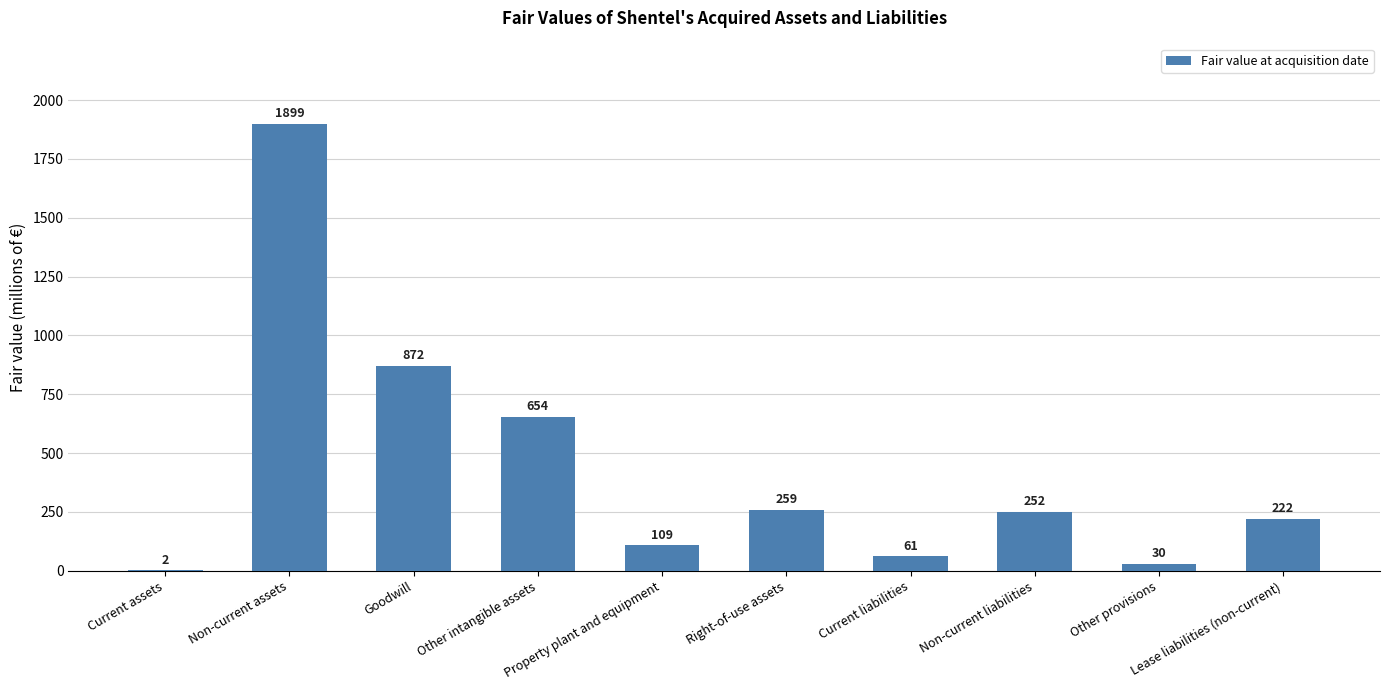

Which label corresponds to the largest value in the chart?

Non-current assets